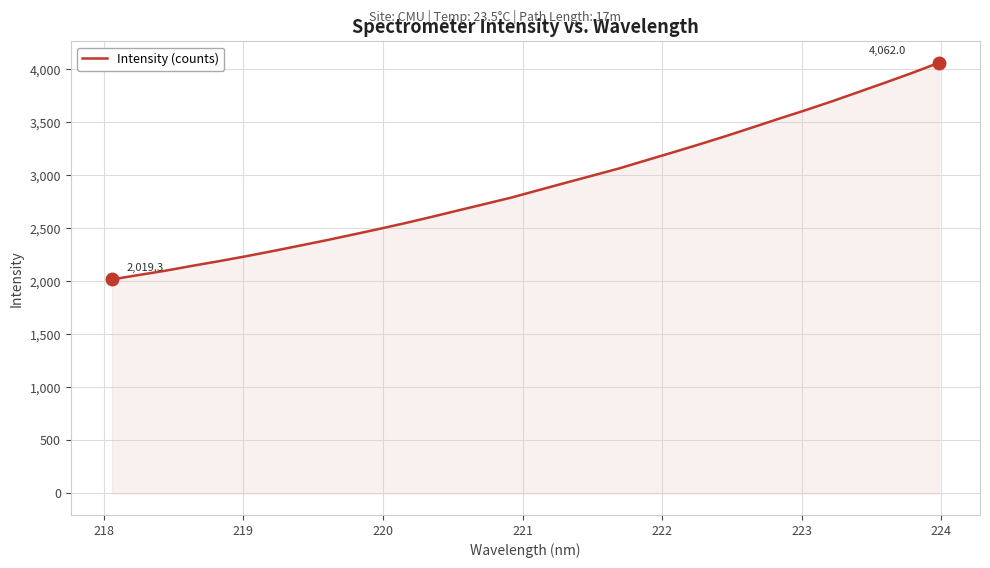

What is the maximum value shown in the chart?

4062.0